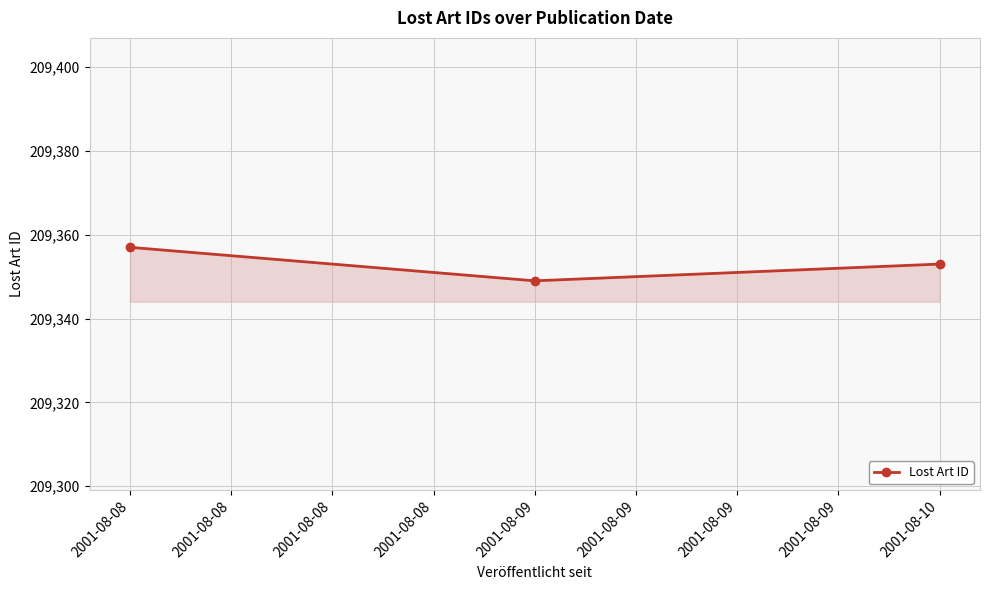

What is the minimum value shown in the chart?

209349